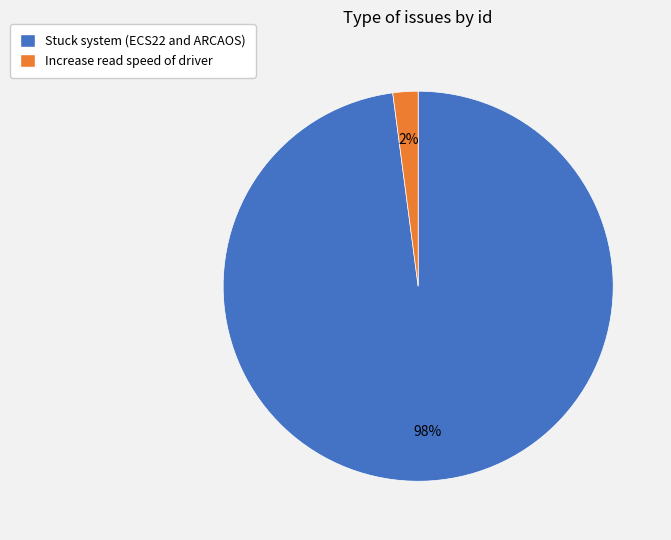

Rank the categories by value from lowest to highest.

Increase read speed of driver, Stuck system (ECS22 and ARCAOS)